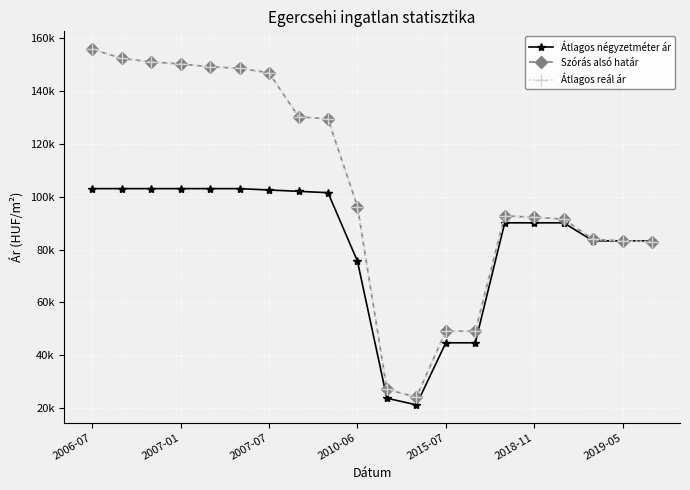

Is this an area chart (filled region under the line)?

No